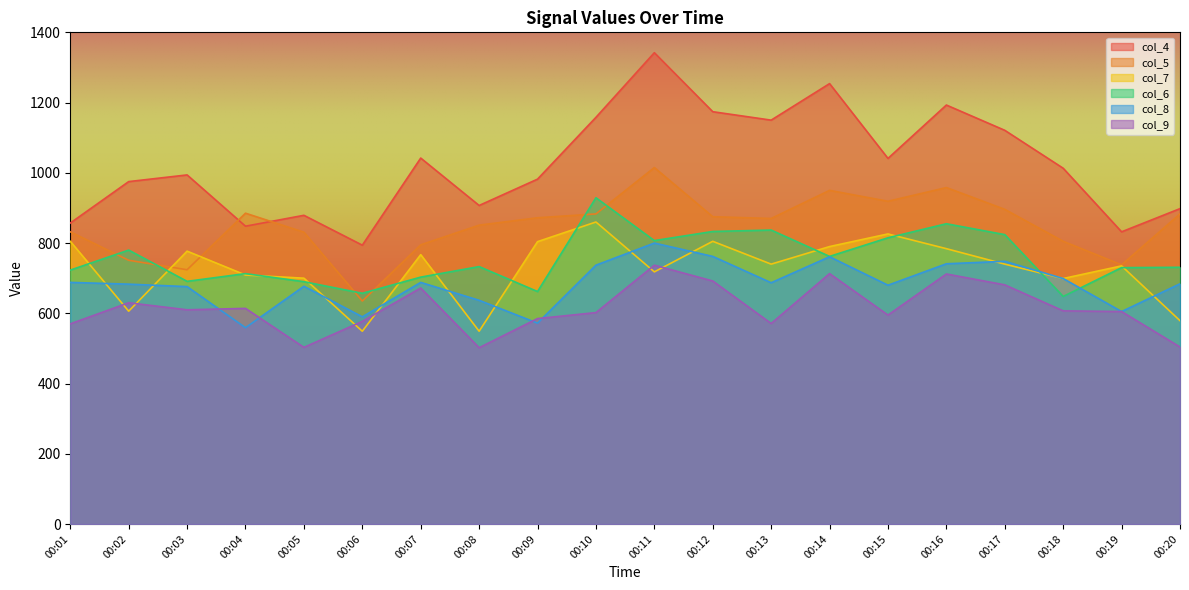

What is the spread (max minus min) of values at 00:20?

394